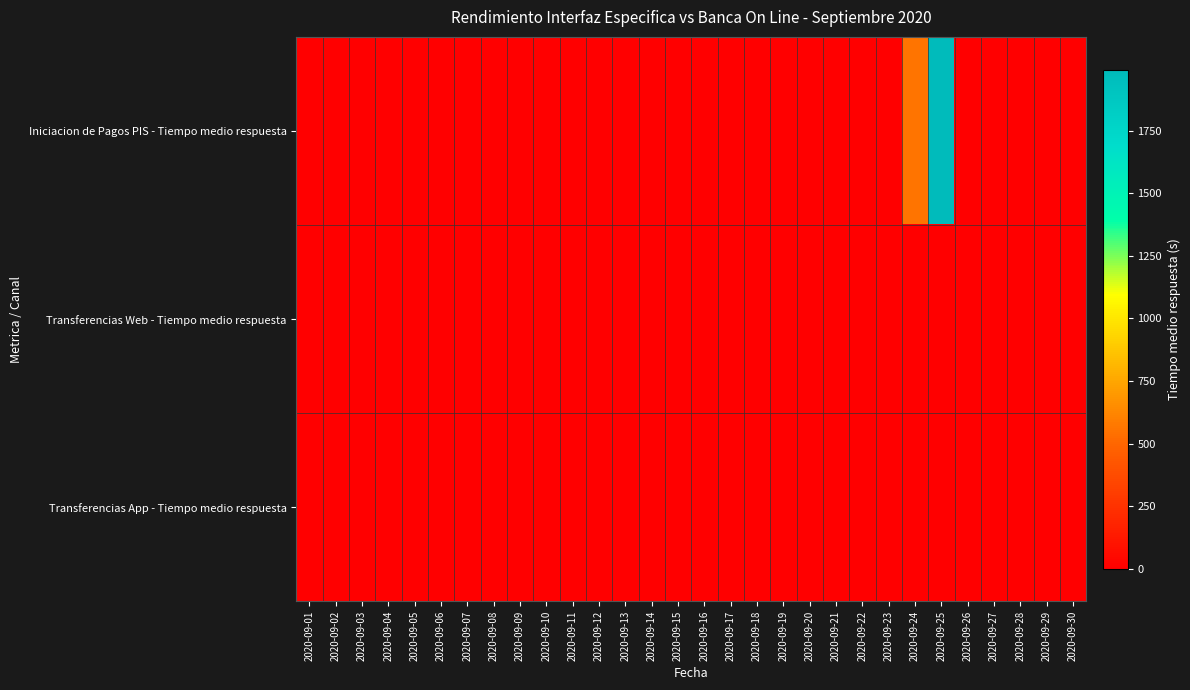

Reading right to left, extract all data points from this chart.

Iniciacion de Pagos PIS - Tiempo medio respuesta: 2020-09-30=0.0	2020-09-29=0.0	2020-09-28=0.0	2020-09-27=0.0	2020-09-26=0.0	2020-09-25=1995.0	2020-09-24=554.8	2020-09-23=0.0	2020-09-22=0.0	2020-09-21=0.0	2020-09-20=0.0	2020-09-19=0.0	2020-09-18=0.0	2020-09-17=0.0	2020-09-16=0.0	2020-09-15=0.0	2020-09-14=0.0	2020-09-13=0.0	2020-09-12=0.0	2020-09-11=0.0	2020-09-10=0.0	2020-09-09=0.0	2020-09-08=0.0	2020-09-07=0.0	2020-09-06=0.0	2020-09-05=0.0	2020-09-04=0.0	2020-09-03=0.0	2020-09-02=0.0	2020-09-01=0.0
Transferencias Web - Tiempo medio respuesta: 2020-09-30=0.5	2020-09-29=0.5	2020-09-28=0.5	2020-09-27=0.4	2020-09-26=0.4	2020-09-25=0.5	2020-09-24=0.5	2020-09-23=0.5	2020-09-22=0.5	2020-09-21=0.5	2020-09-20=0.4	2020-09-19=0.4	2020-09-18=0.5	2020-09-17=0.5	2020-09-16=0.5	2020-09-15=0.5	2020-09-14=0.5	2020-09-13=0.4	2020-09-12=0.4	2020-09-11=0.5	2020-09-10=0.5	2020-09-09=0.5	2020-09-08=0.7	2020-09-07=0.7	2020-09-06=0.6	2020-09-05=0.6	2020-09-04=0.7	2020-09-03=0.7	2020-09-02=0.7	2020-09-01=0.7
Transferencias App - Tiempo medio respuesta: 2020-09-30=0.5	2020-09-29=0.5	2020-09-28=0.5	2020-09-27=0.4	2020-09-26=0.4	2020-09-25=0.5	2020-09-24=0.5	2020-09-23=0.5	2020-09-22=0.5	2020-09-21=0.5	2020-09-20=0.4	2020-09-19=0.4	2020-09-18=0.5	2020-09-17=0.5	2020-09-16=0.5	2020-09-15=0.5	2020-09-14=0.5	2020-09-13=0.4	2020-09-12=0.4	2020-09-11=0.5	2020-09-10=0.5	2020-09-09=0.5	2020-09-08=0.7	2020-09-07=0.7	2020-09-06=0.6	2020-09-05=0.6	2020-09-04=0.7	2020-09-03=0.7	2020-09-02=0.7	2020-09-01=0.7